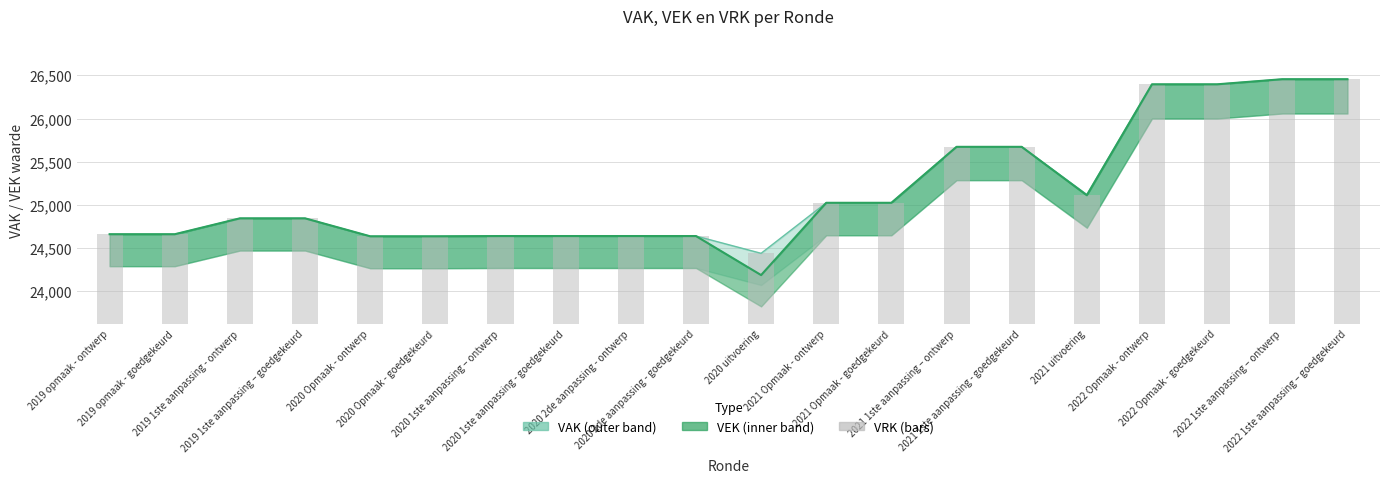

Reading left to right, extract all data points from this chart.

24660	24660	24844	24844	24636	24636	24639	24639	24639	24639	24439	25024	25024	25672	25672	25119	26396	26396	26455	26455